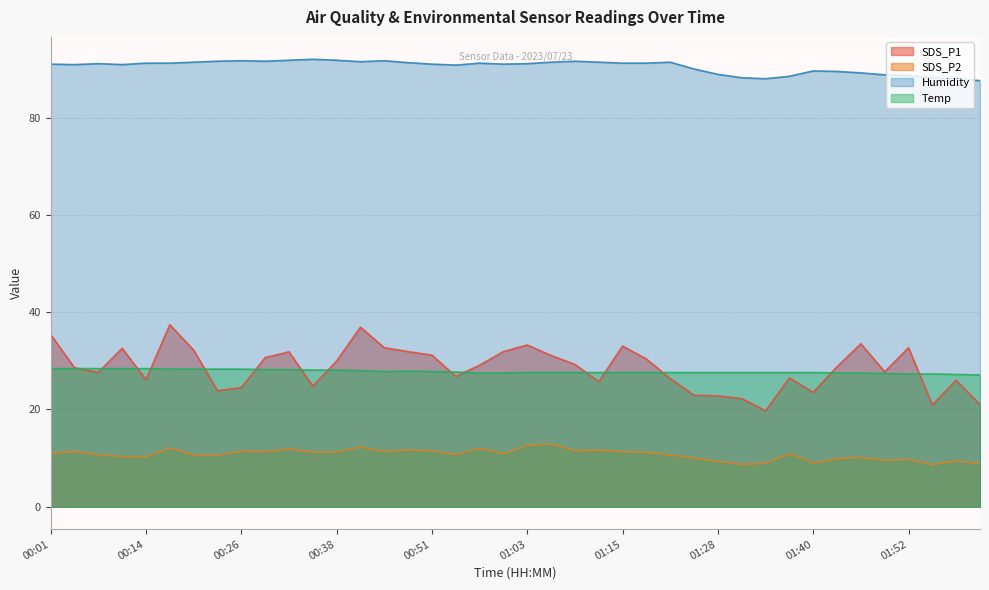

Which label corresponds to the smallest value in the chart?

01:55